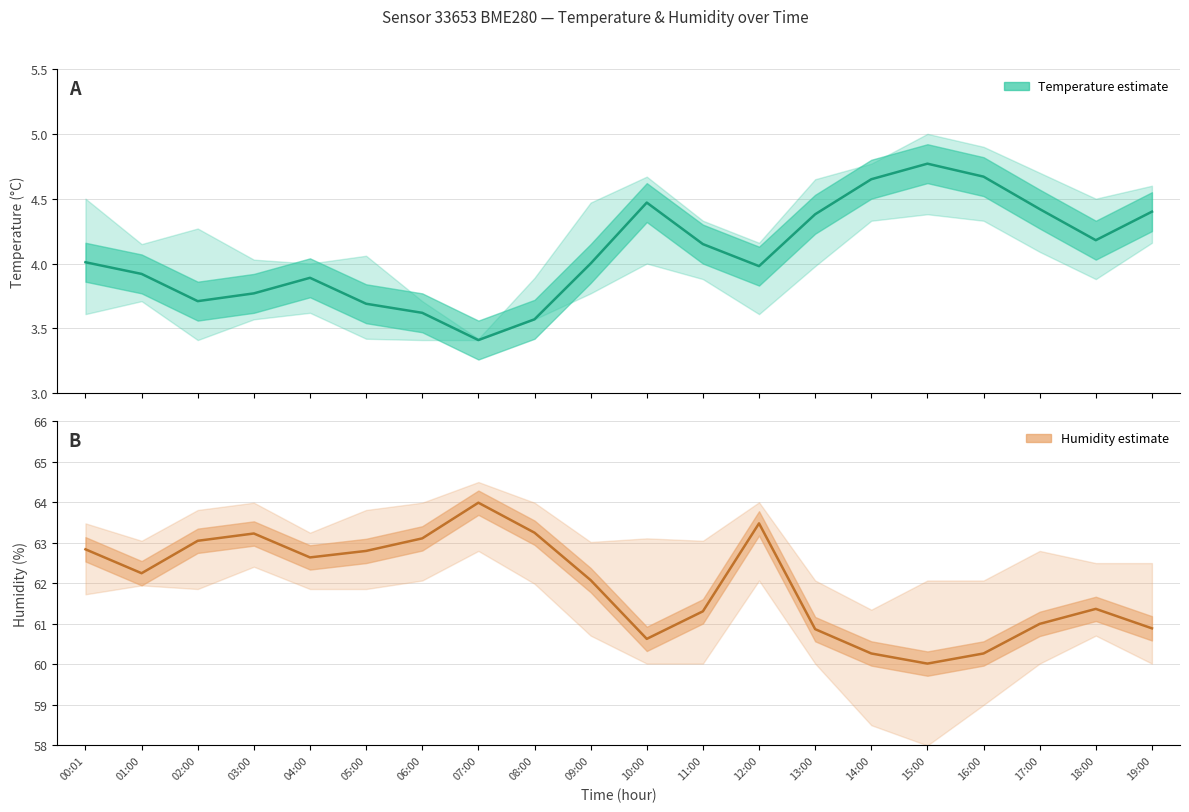

What is the total value across all series at 18:00?

65.5